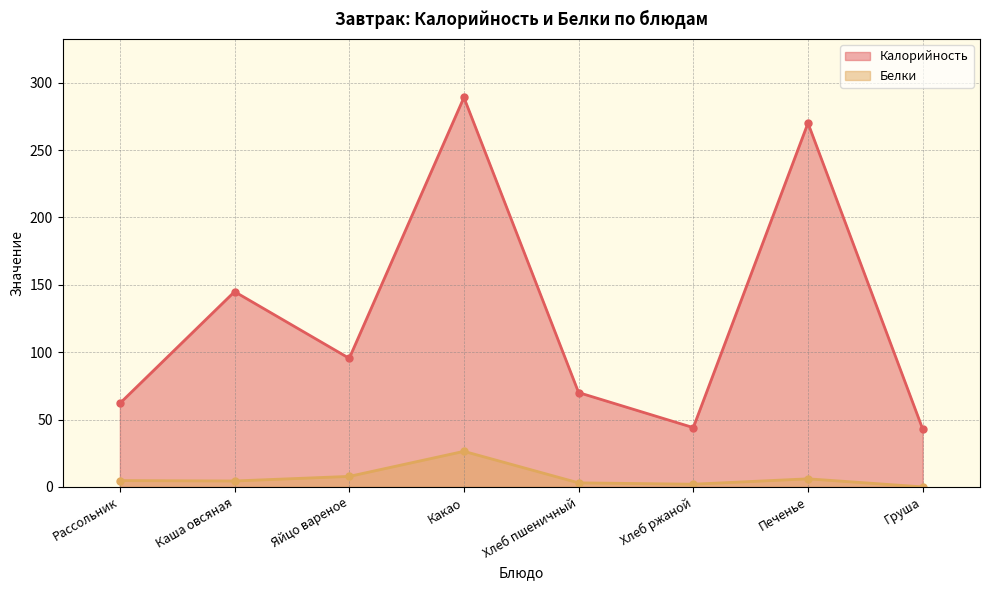

What is the sum of the Калорийность values at Хлеб ржаной and Хлеб пшеничный?

114.0